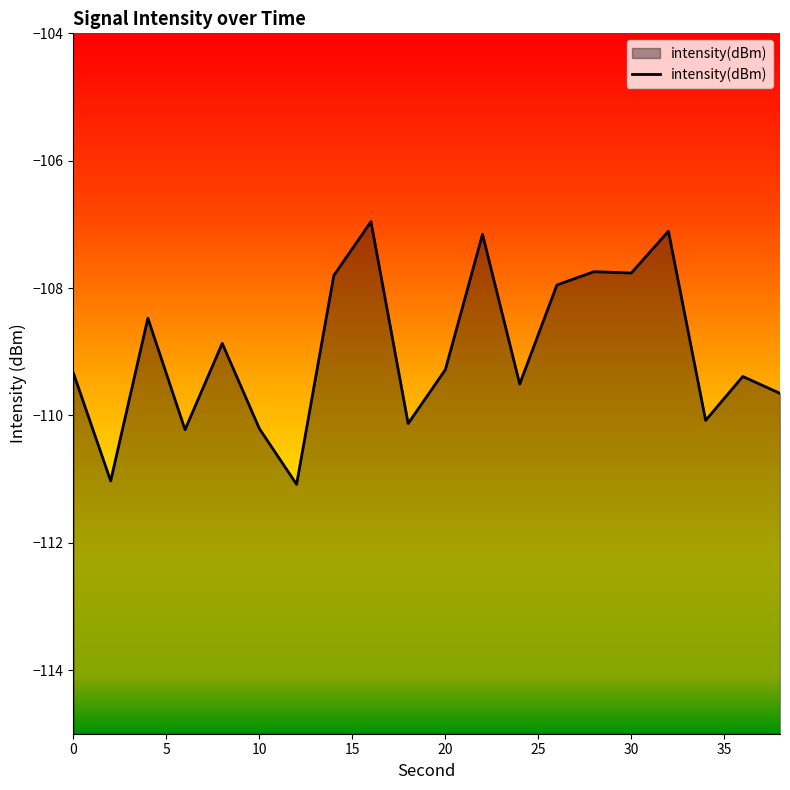

The value at 30 is -141.9. True or false?

False